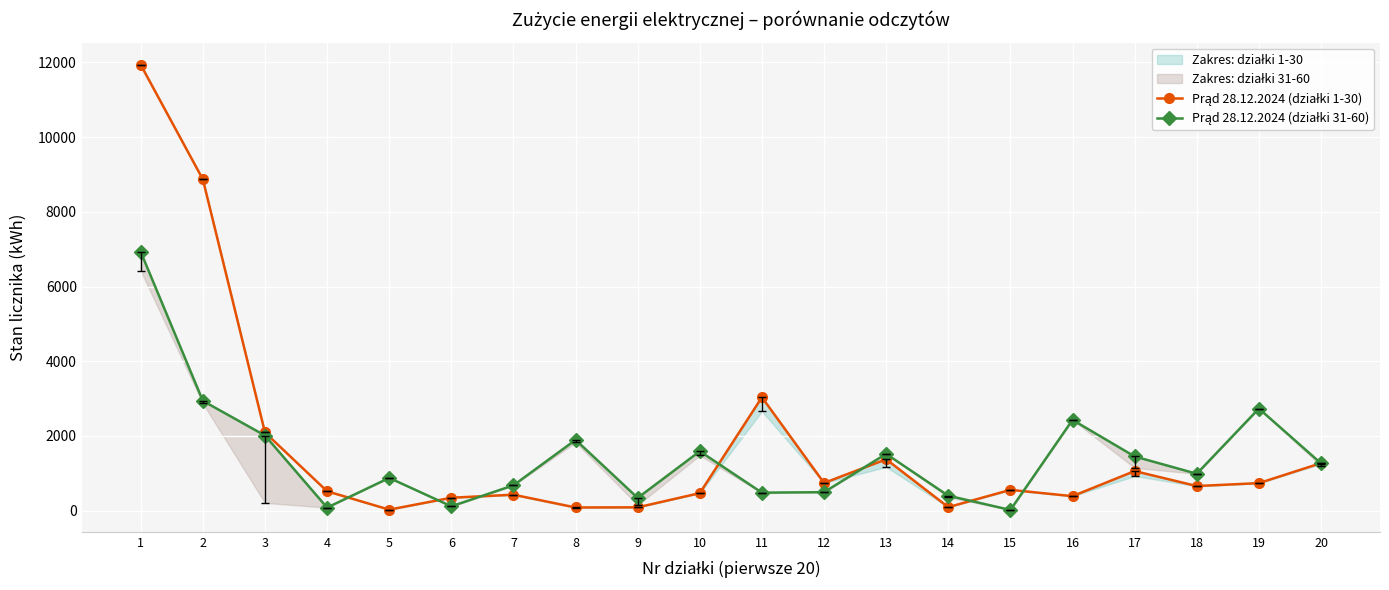

Which series has the largest total across all categories?

Prąd 28.12.2024 (działki 1-30)